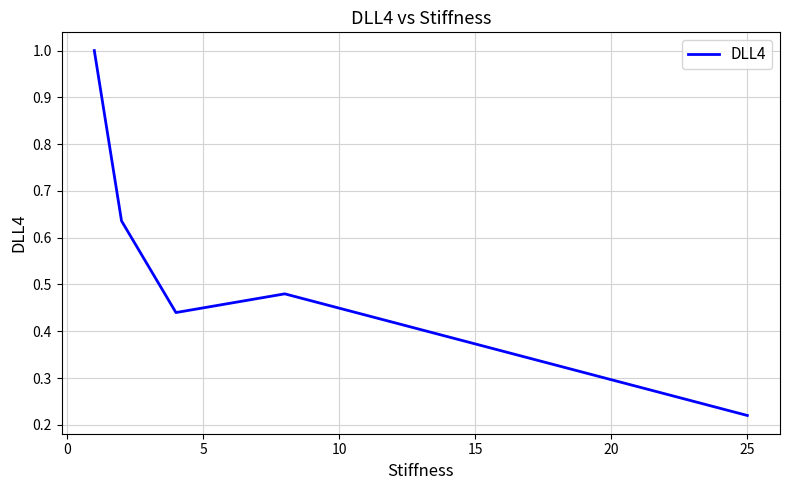

What is the greatest value displayed?

1.0